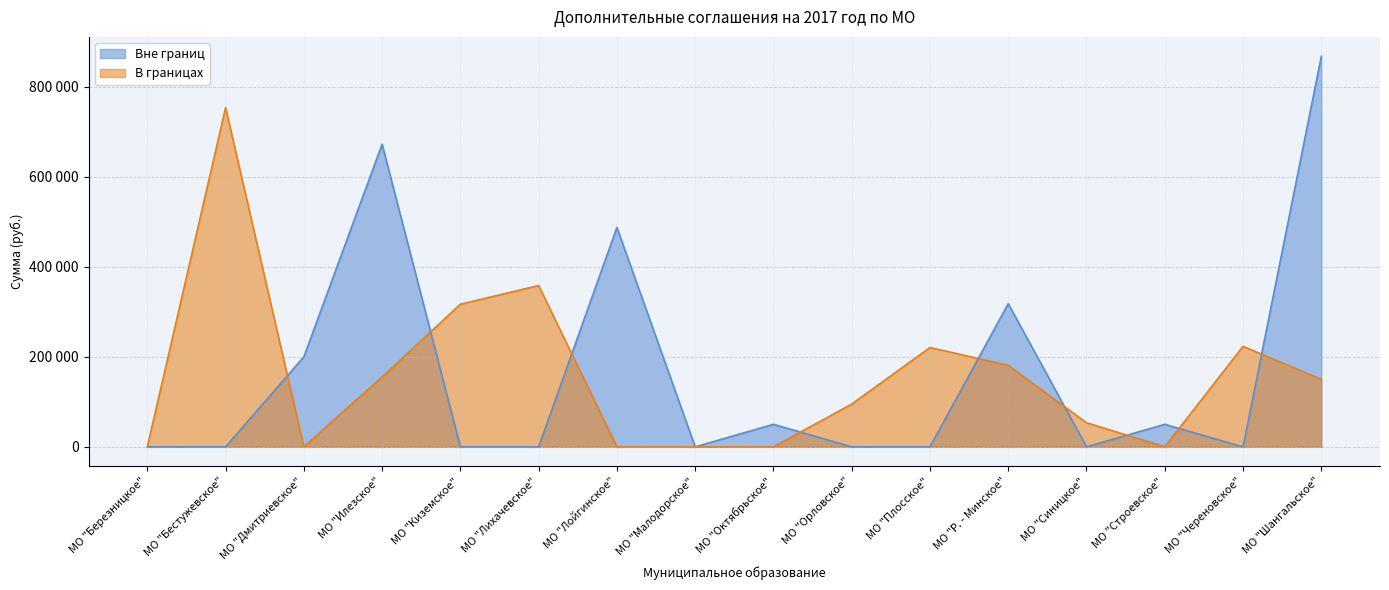

What are all the series names shown in the legend?

Вне границ, В границах